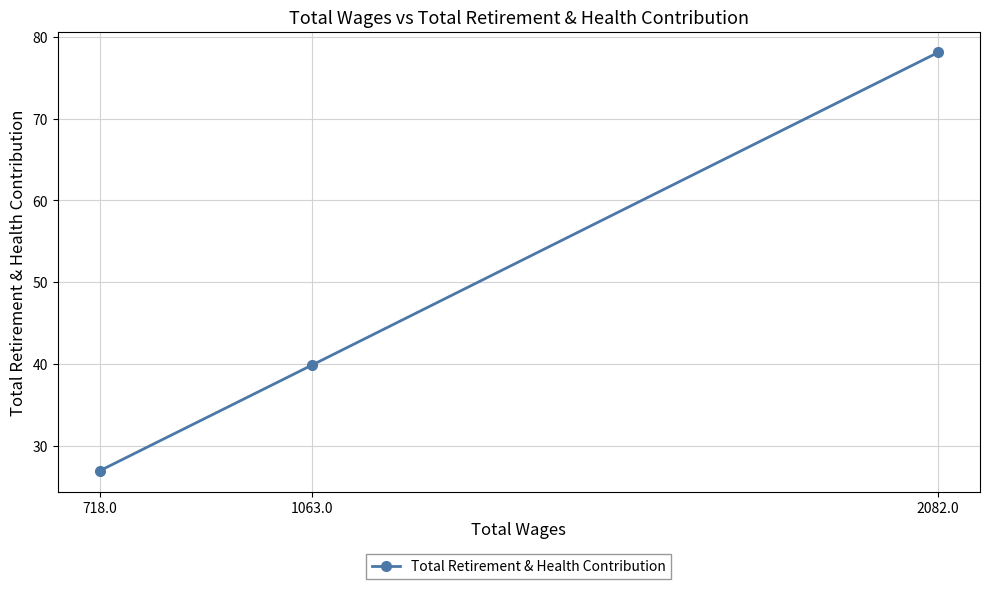

Reading left to right, extract all data points from this chart.

718.0=26.9	1063.0=39.9	2082.0=78.1